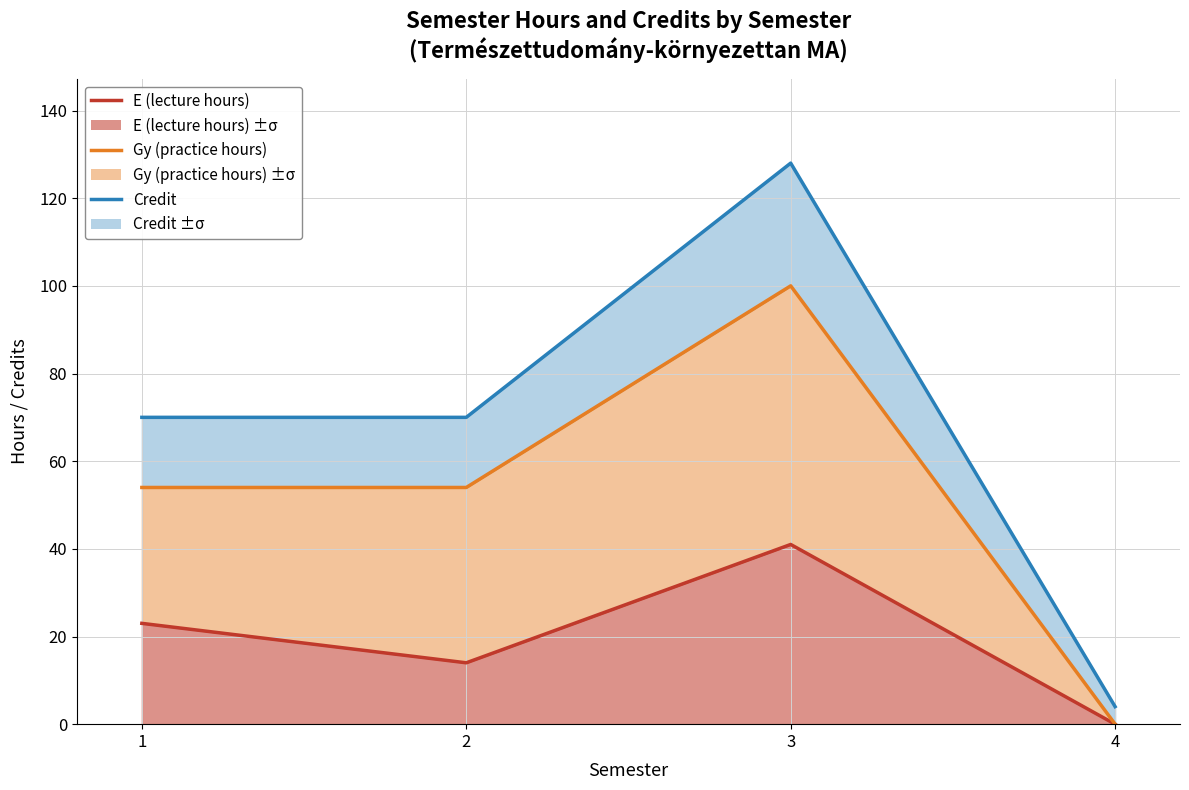

Reading left to right, what are all the values shown in this chart?

E (lecture hours): 1=23	2=14	3=41	4=0
Gy (practice hours): 1=54	2=54	3=100	4=0
Credit: 1=70	2=70	3=128	4=4